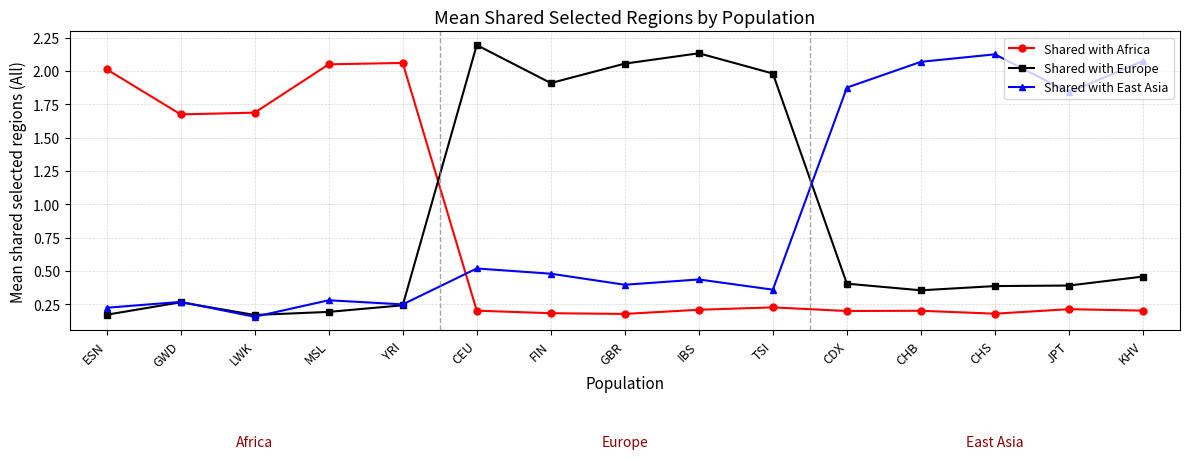

What is the sum of all Shared with Africa values?

11.5